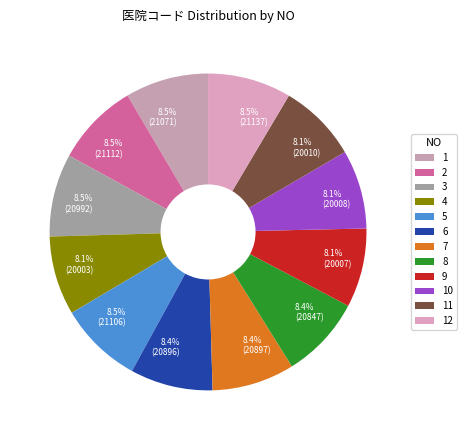

How many segments does this pie chart have?

12